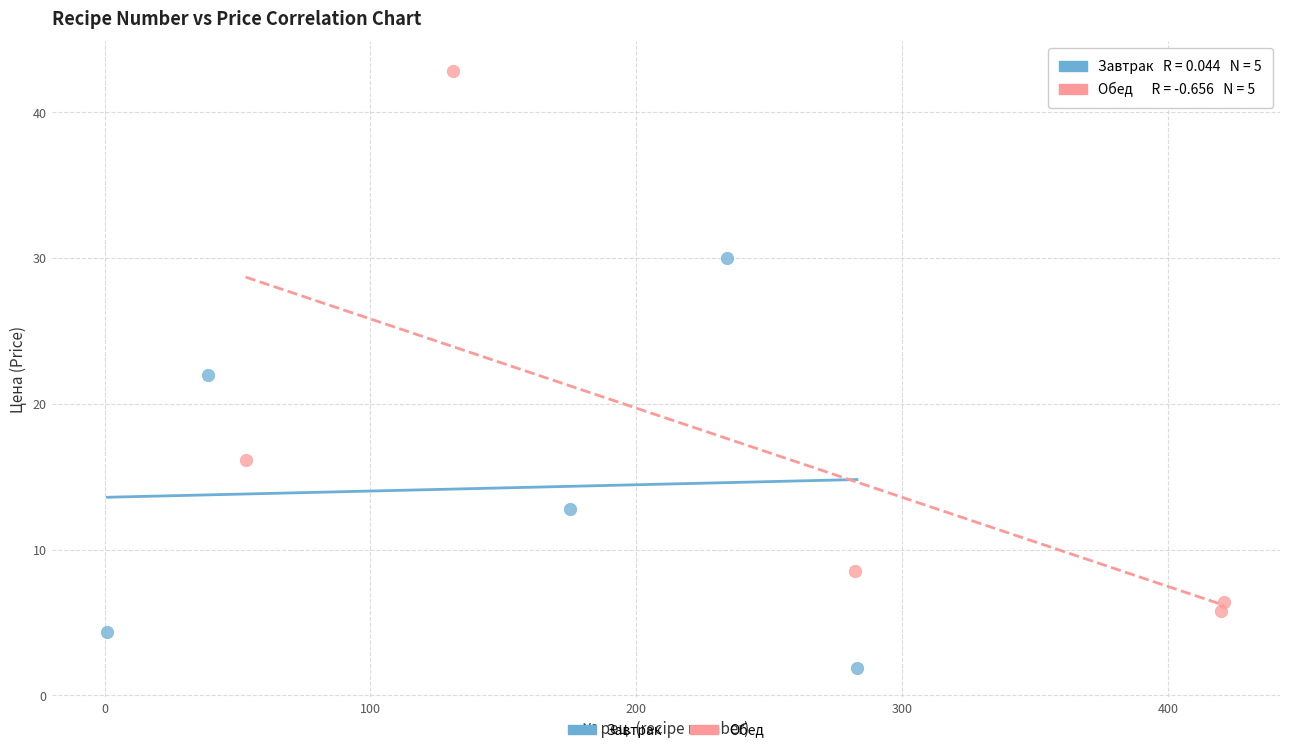

What are all the series names shown in the legend?

Завтрак, Обед